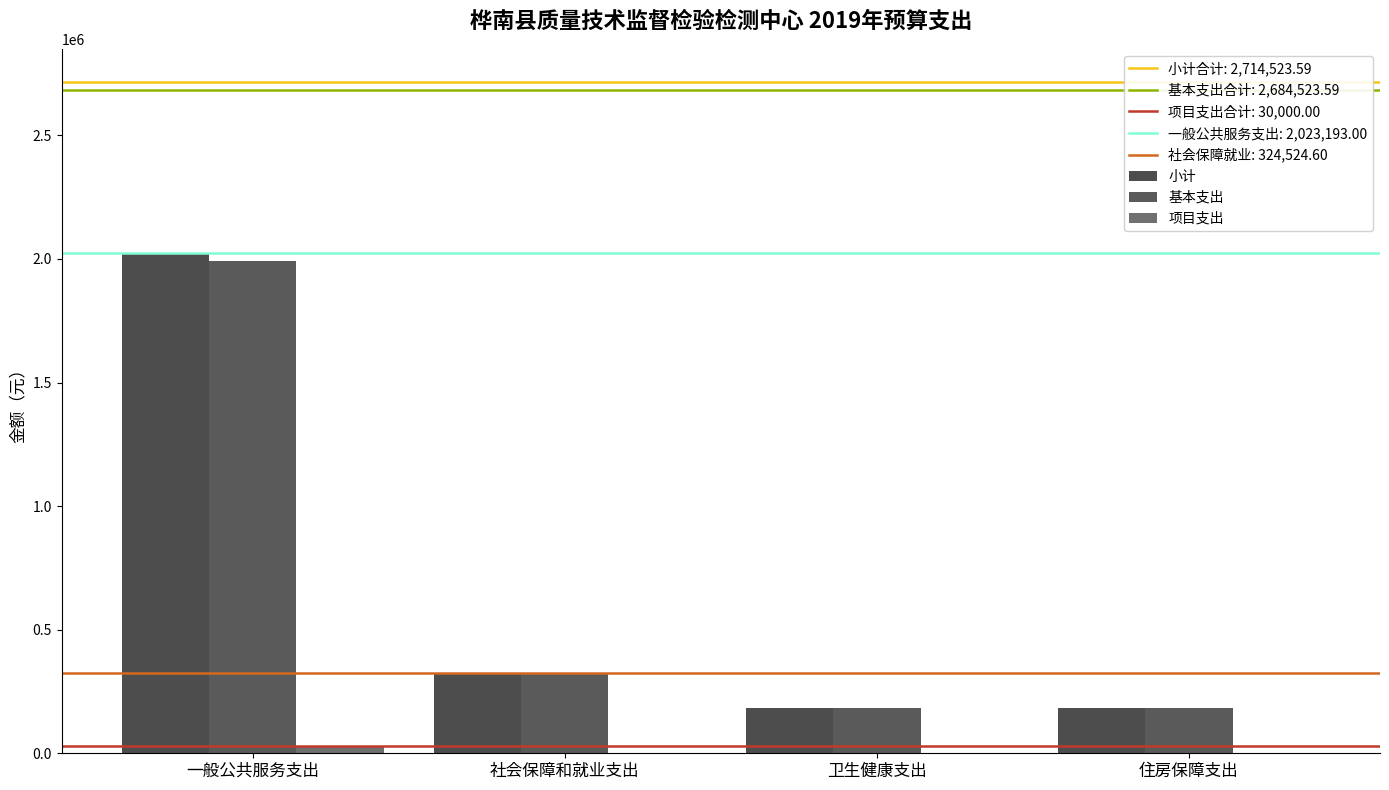

Is it true that 项目支出 equals 30000.0 at 一般公共服务支出?

True